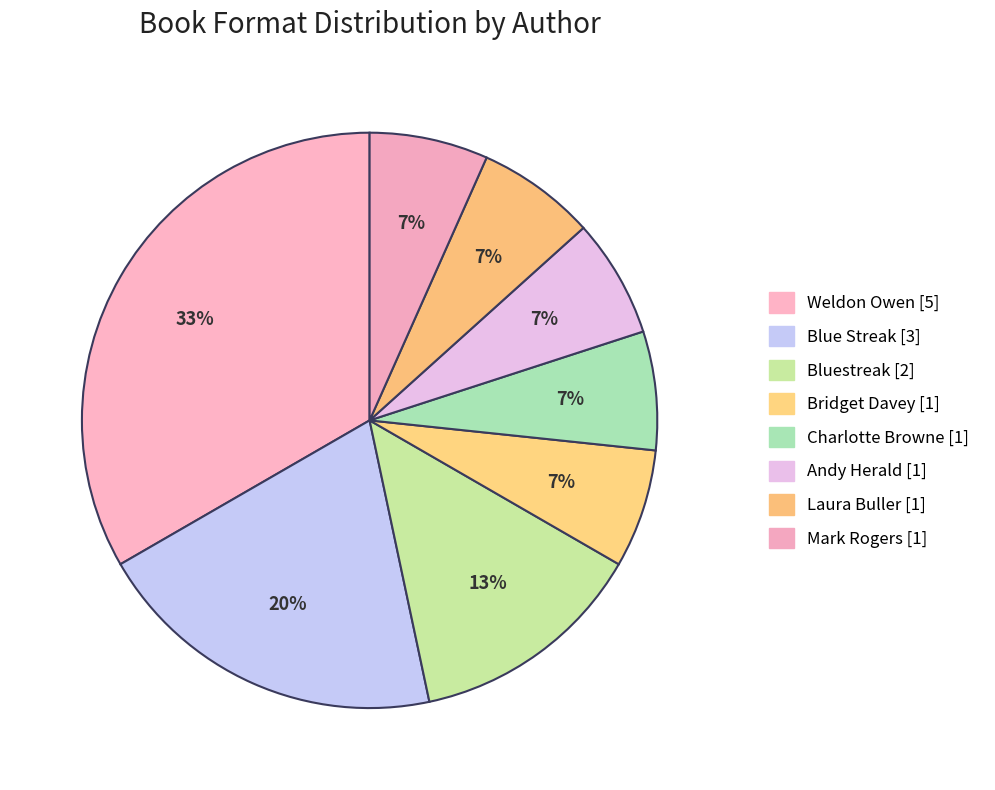

How many slices are in this pie chart?

8